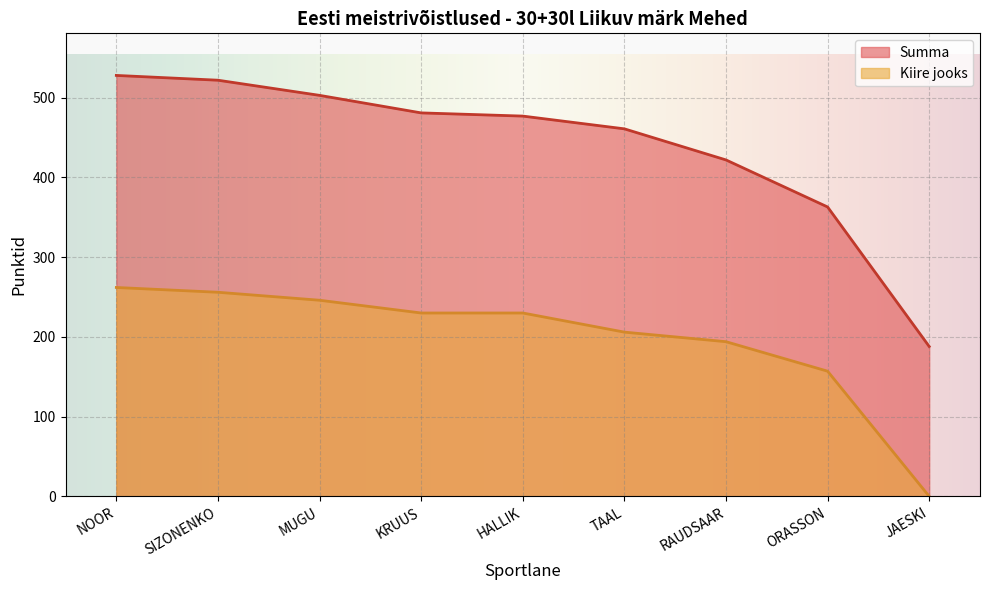

What is the sum of the Summa values at SIZONENKO and RAUDSAAR?

944